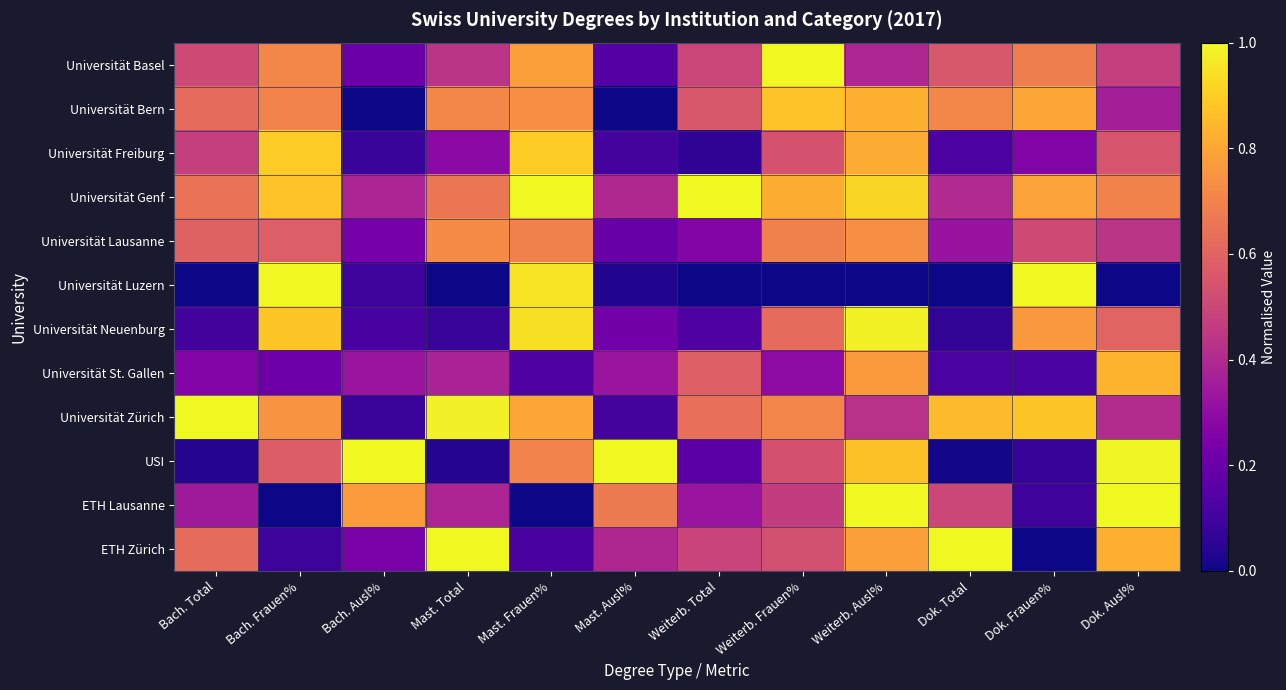

What is the greatest value displayed?

1.0